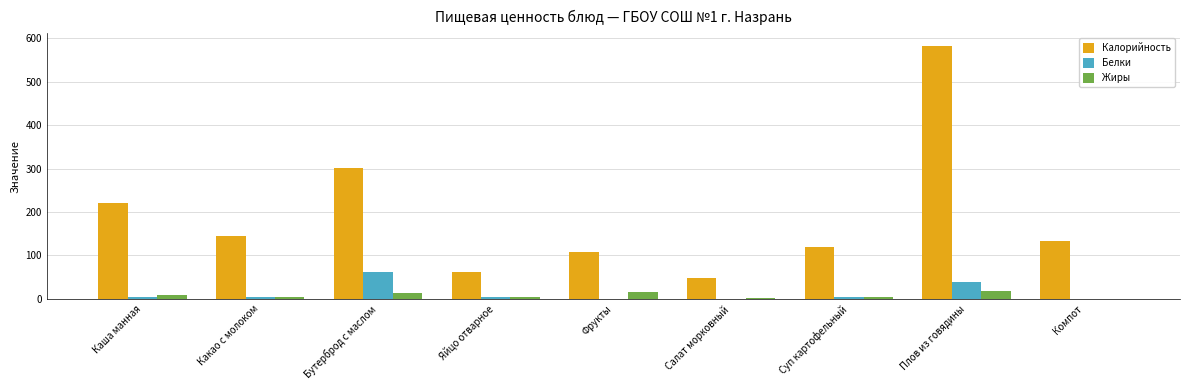

What is the difference between the Жиры values at Салат морковный and Яйцо отварное?

2